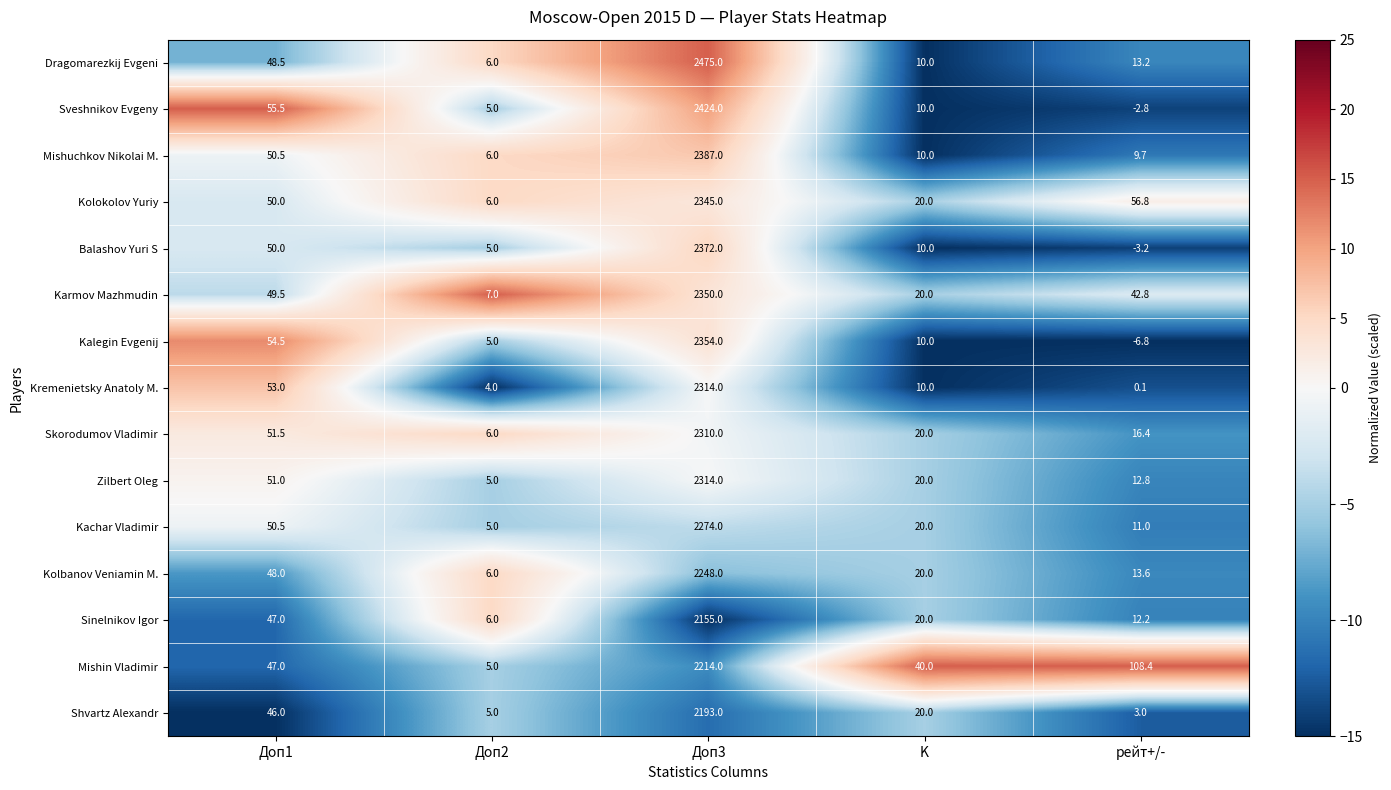

Which series has the widest spread of values?

Dragomarezkij Evgeni